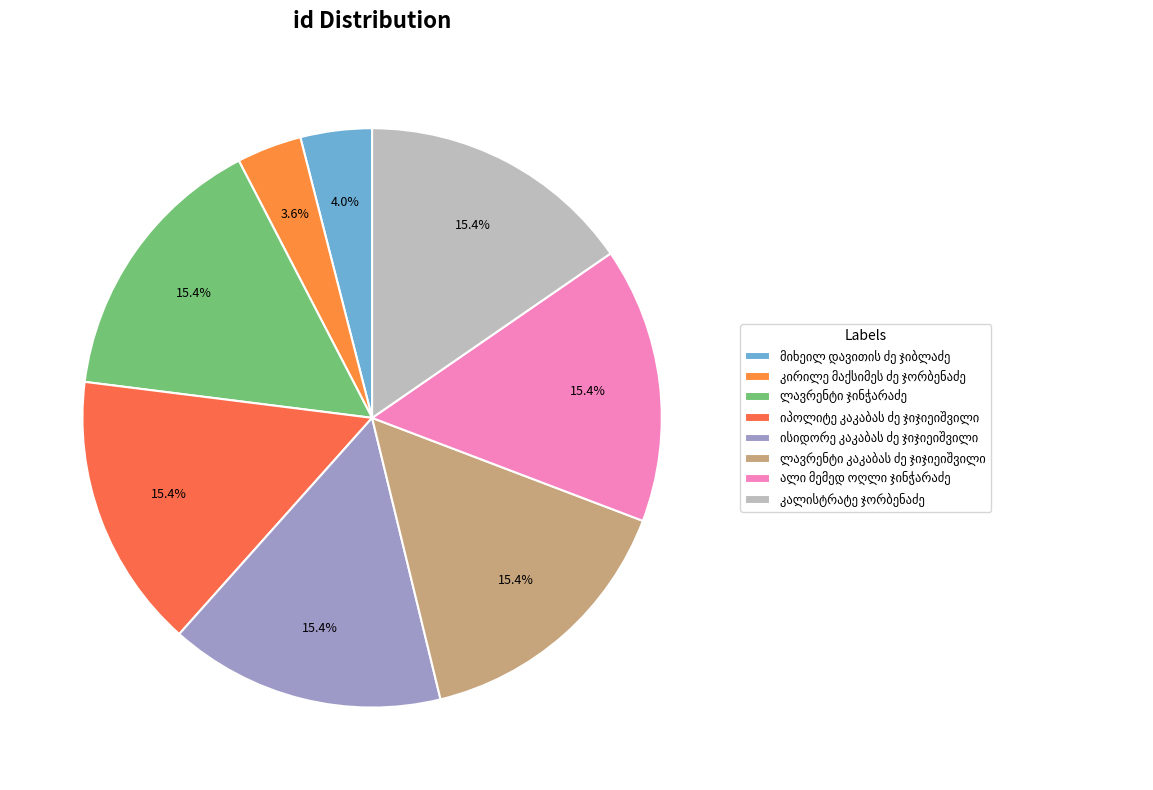

To the nearest percent, what is the combined percentage of ლავრენტი კაკაბას ძე ჯიჯიეიშვილი and მიხეილ დავითის ძე ჯიბლაძე?

19%